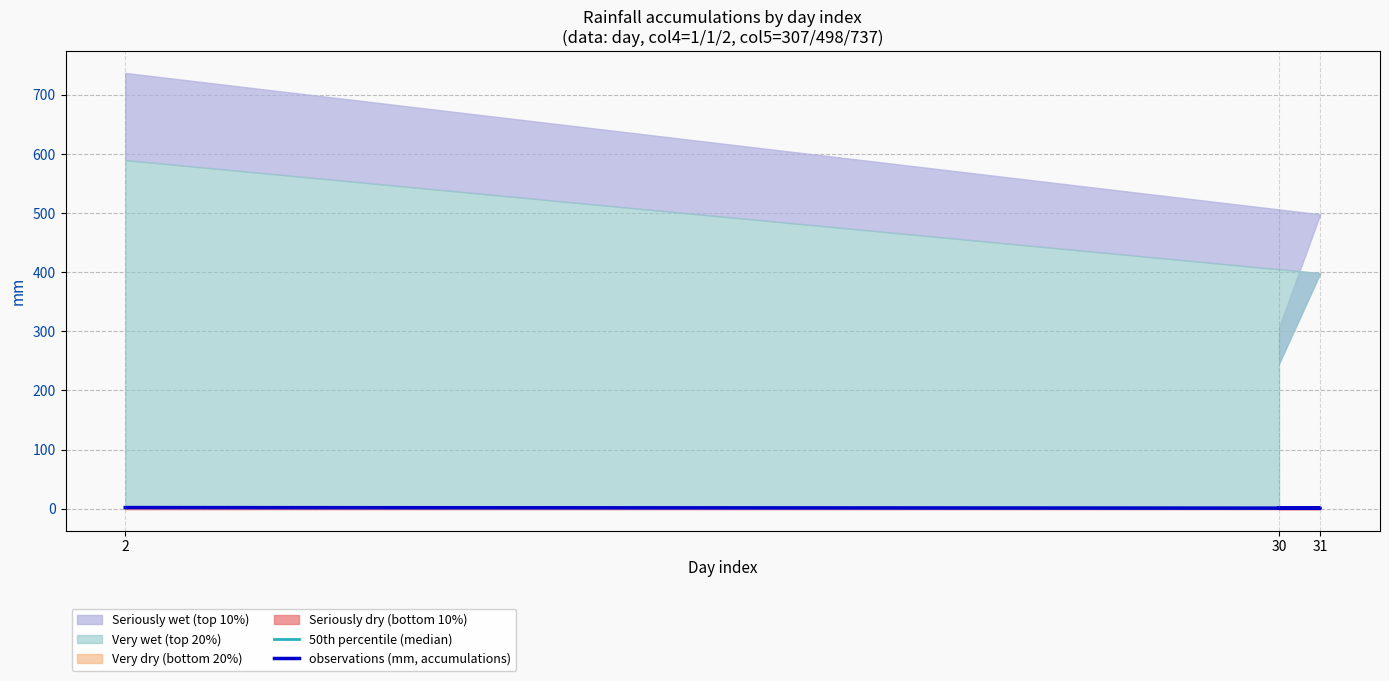

What is the minimum value for observations (mm, accumulations)?

1